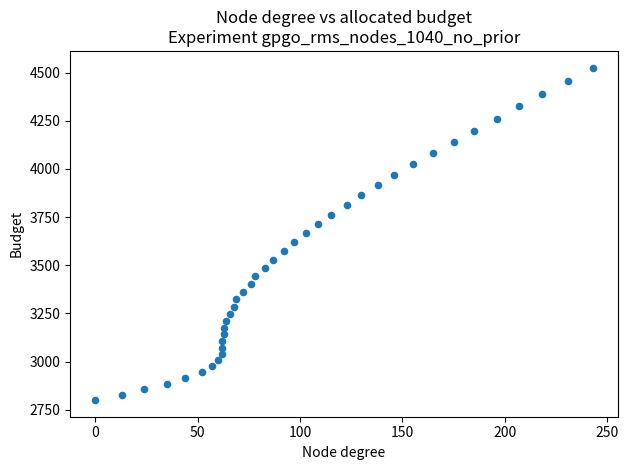

What is the range of Y values (max minus min)?

1725.5